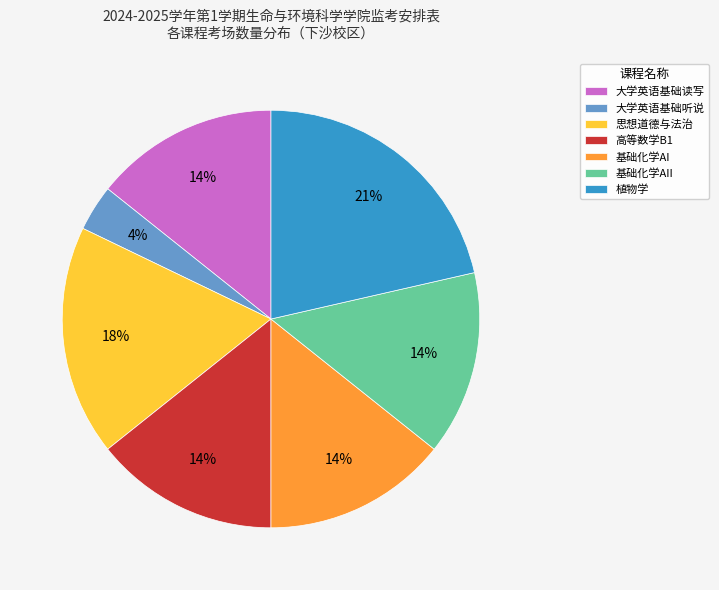

Which slice is the largest?

植物学